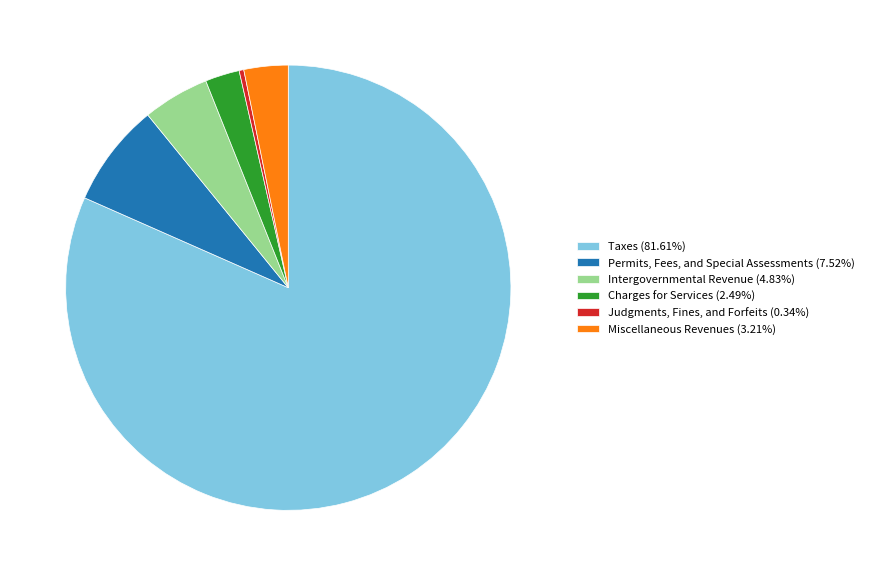

Is there any slice that represents more than half of the pie?

Yes